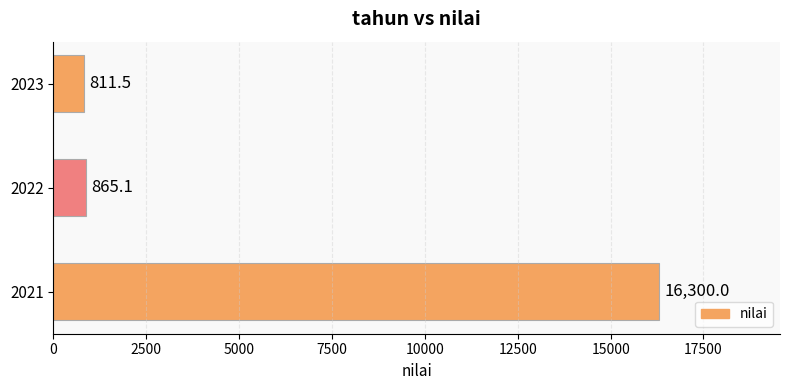

Read the value at 2023.

811.5